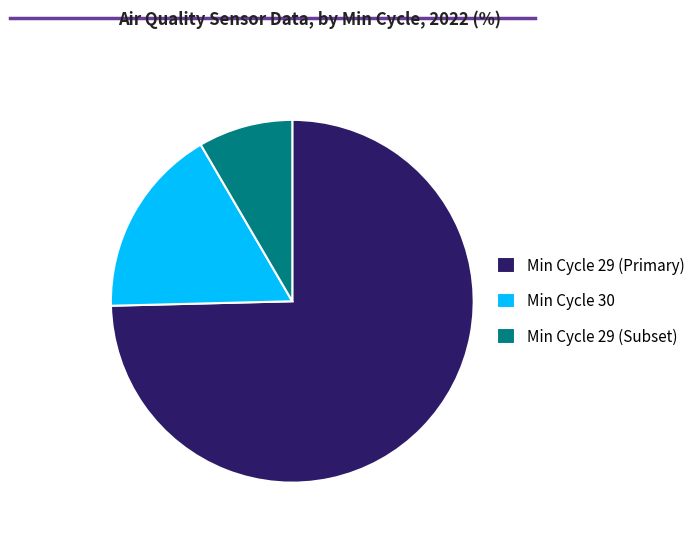

Do Min Cycle 29 (Primary) and Min Cycle 29 (Subset) together represent more than half of the pie?

Yes